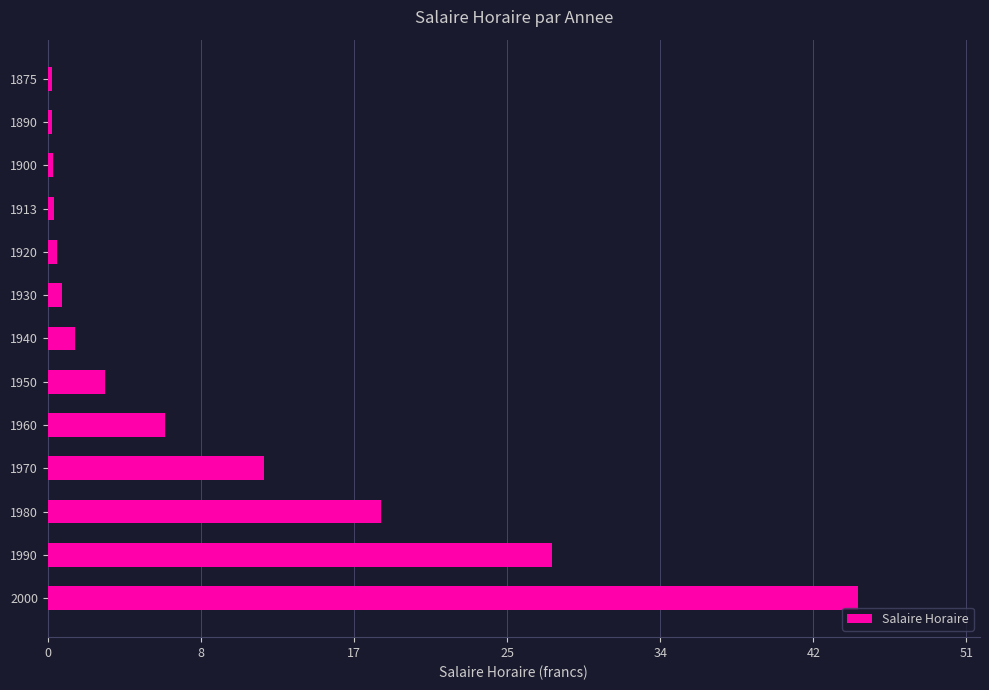

Where is the data nearest to the value 22?

1980